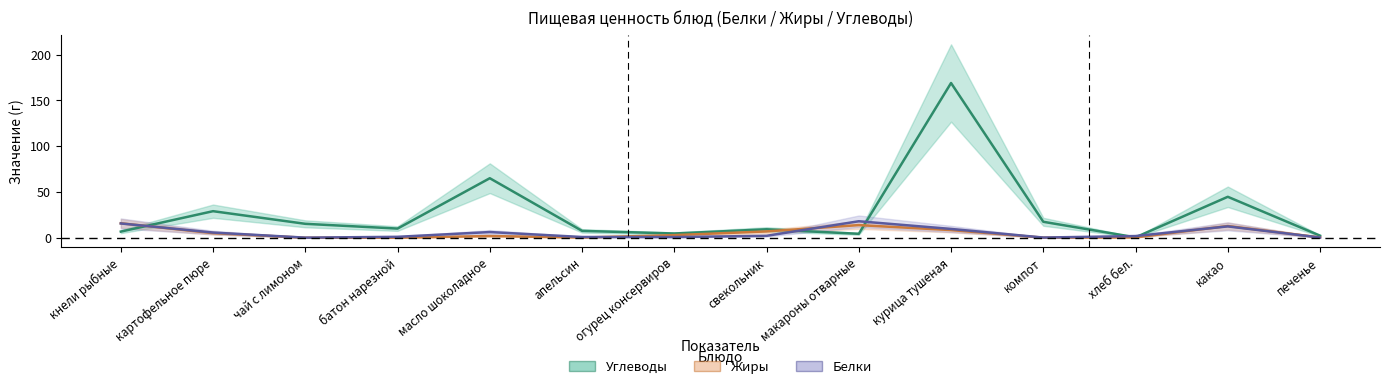

Reading left to right, extract all data points from this chart.

Углеводы: 6.7	29.0	15.2	10.0	65.0	7.5	4.6	9.2	4.3	169.0	17.4	0.4	44.7	2.2
Жиры: 15.8	5.0	0.0	0.0	1.9	0.2	2.8	6.9	13.8	8.4	0.1	0.4	12.8	0.3
Белки: 15.6	5.7	0.1	1.0	6.2	0.8	0.7	2.1	18.0	9.6	0.2	1.8	12.4	0.2